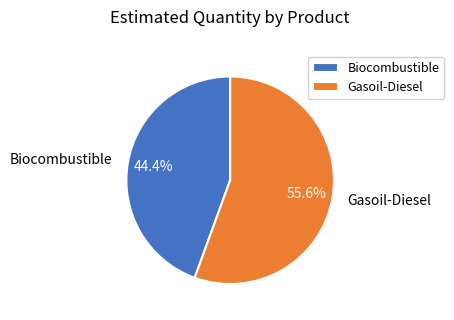

Which category has the smallest portion of the pie?

Biocombustible